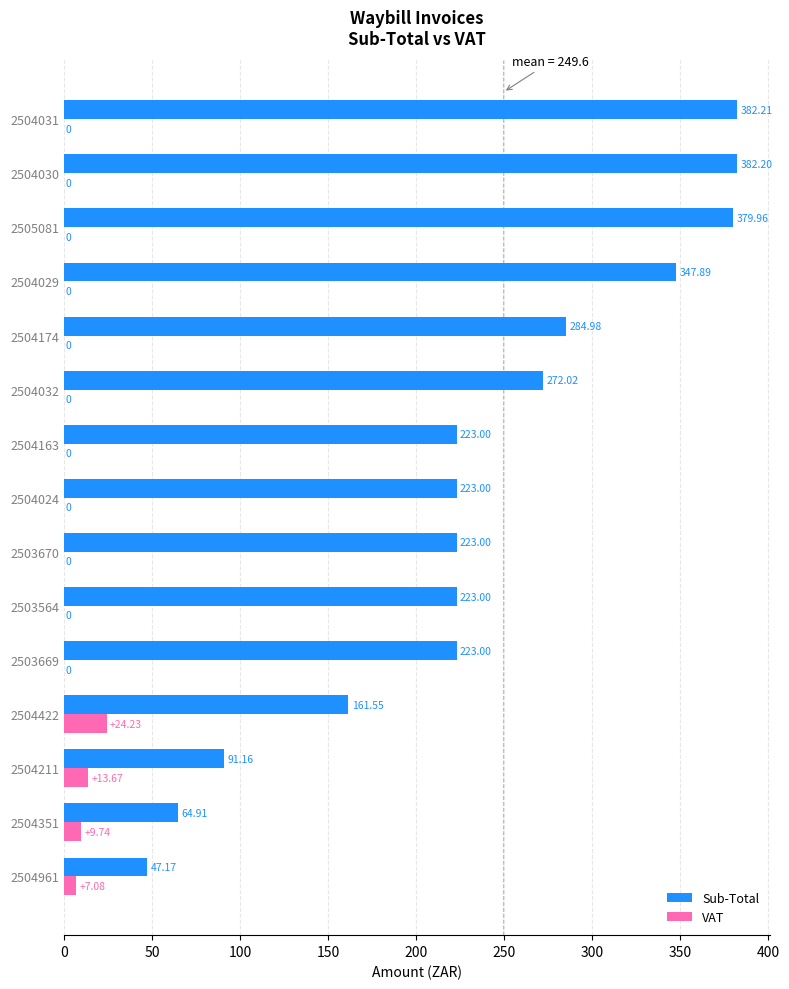

Between 2504211 and 2503669, which series saw the biggest shift?

Sub-Total